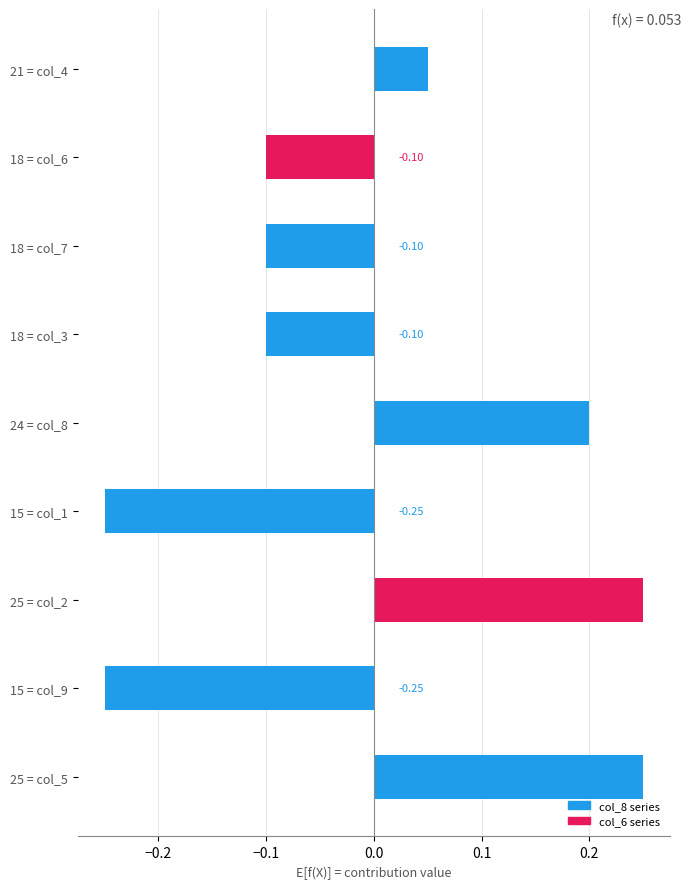

Between 18 = col_6 and 25 = col_2, which is larger?

25 = col_2